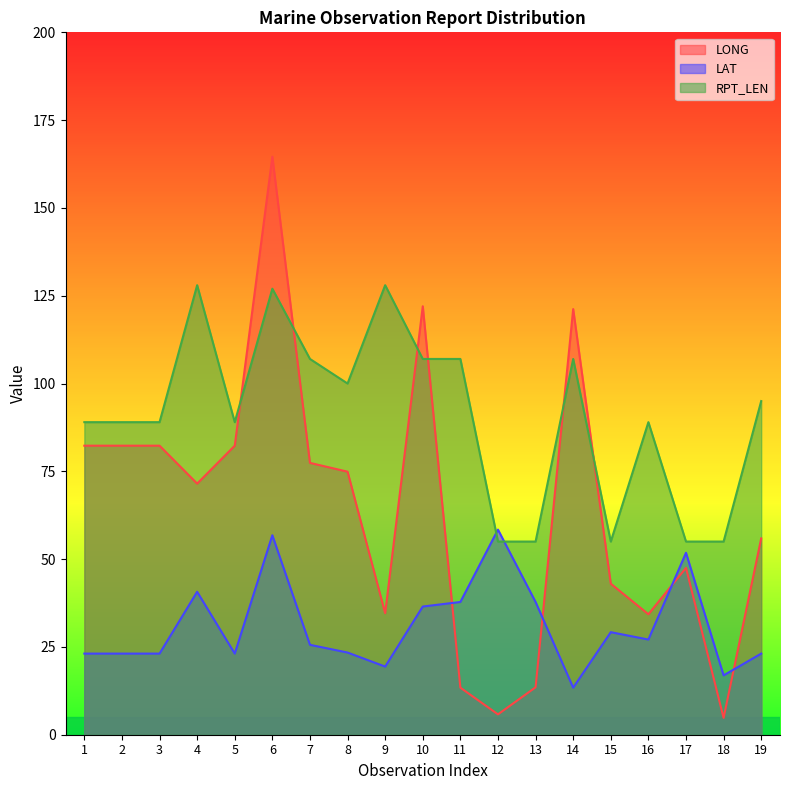

Reading left to right, what are all the values shown in this chart?

LONG: 1=82.3	2=82.3	3=82.3	4=71.5	5=82.3	6=164.6	7=77.4	8=74.9	9=34.6	10=122.0	11=13.4	12=5.8	13=13.5	14=121.2	15=43.0	16=34.3	17=47.5	18=4.8	19=55.9
LAT: 1=23.1	2=23.1	3=23.1	4=40.7	5=23.1	6=56.8	7=25.6	8=23.4	9=19.4	10=36.5	11=37.8	12=58.4	13=37.8	14=13.4	15=29.2	16=27.1	17=51.8	18=16.9	19=23.1
RPT_LEN: 1=89.0	2=89.0	3=89.0	4=128.0	5=89.0	6=127.0	7=107.0	8=100.0	9=128.0	10=107.0	11=107.0	12=55.0	13=55.0	14=107.0	15=55.0	16=89.0	17=55.0	18=55.0	19=95.0